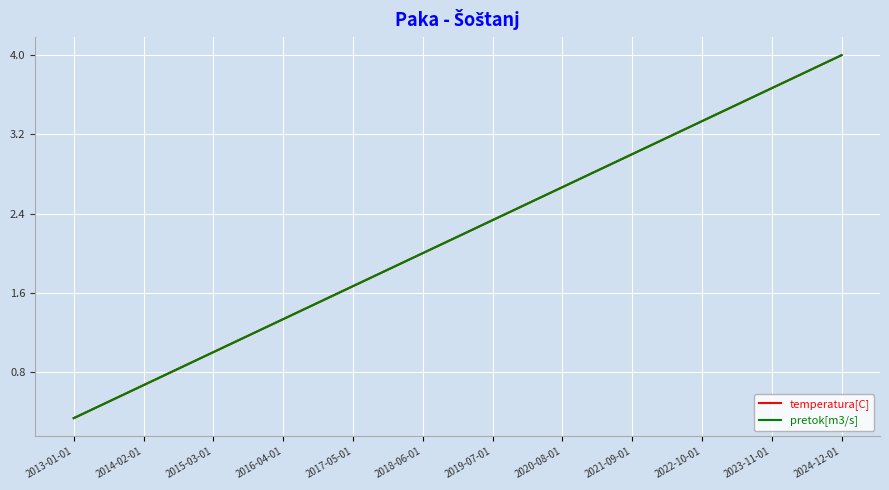

Does the chart display data point markers on the line(s)?

No